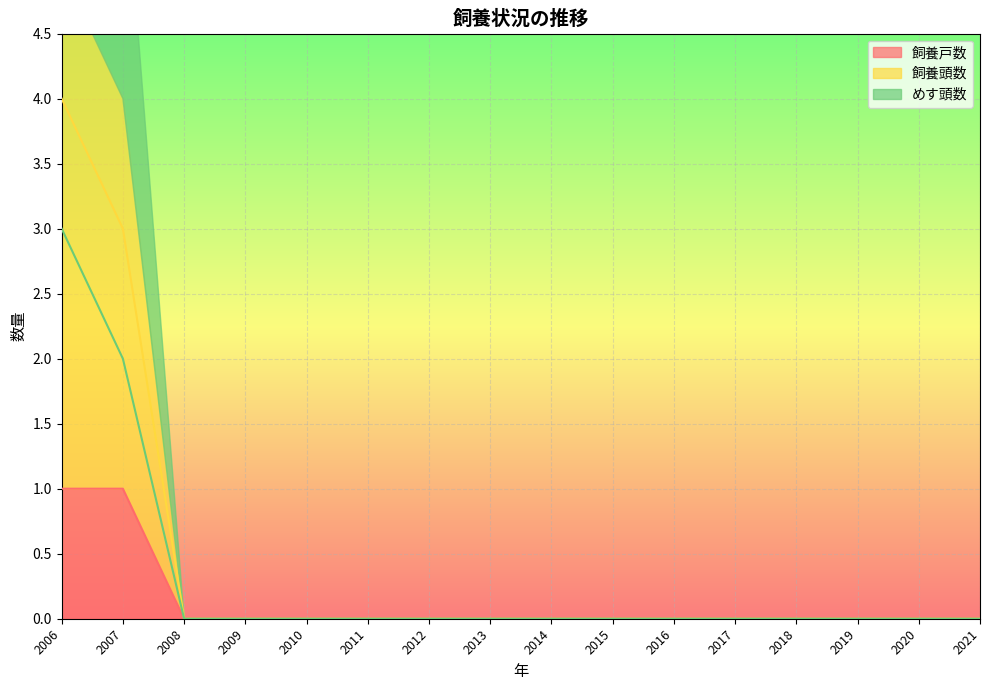

List the labels in order of 飼養頭数 value, largest first.

2006, 2007, 2008, 2009, 2010, 2011, 2012, 2013, 2014, 2015, 2016, 2017, 2018, 2019, 2020, 2021